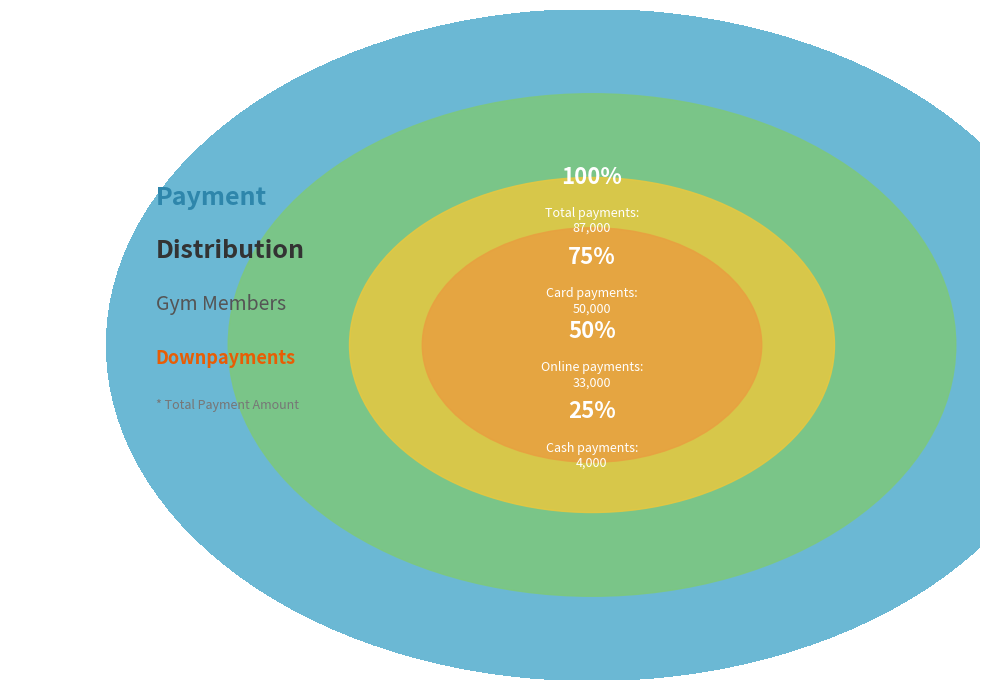

True or false: ADITYA JOSHI
(Online) accounts for 11% of the total.

False